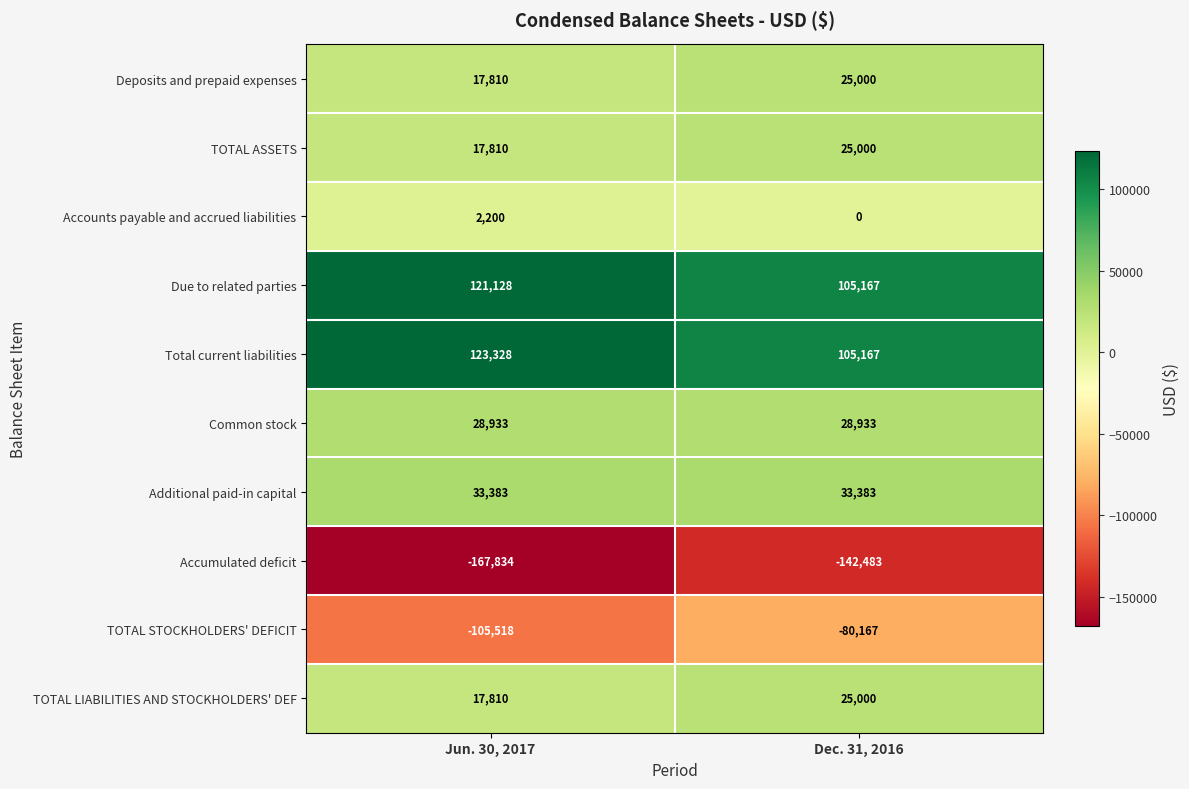

How many series are shown in this chart?

10